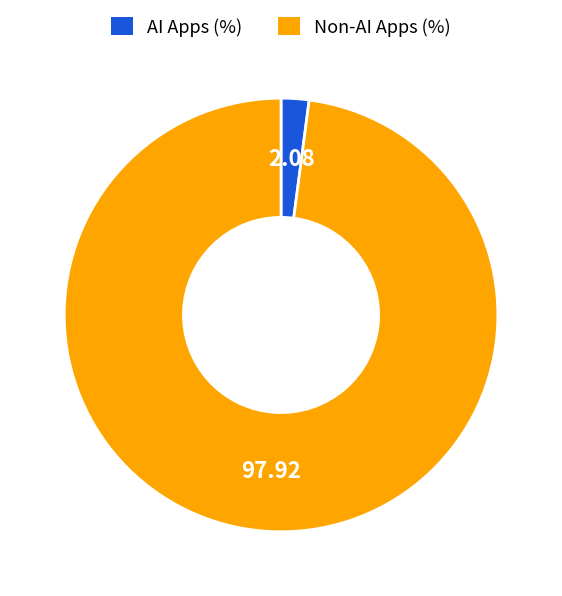

How many slices are in this pie chart?

2